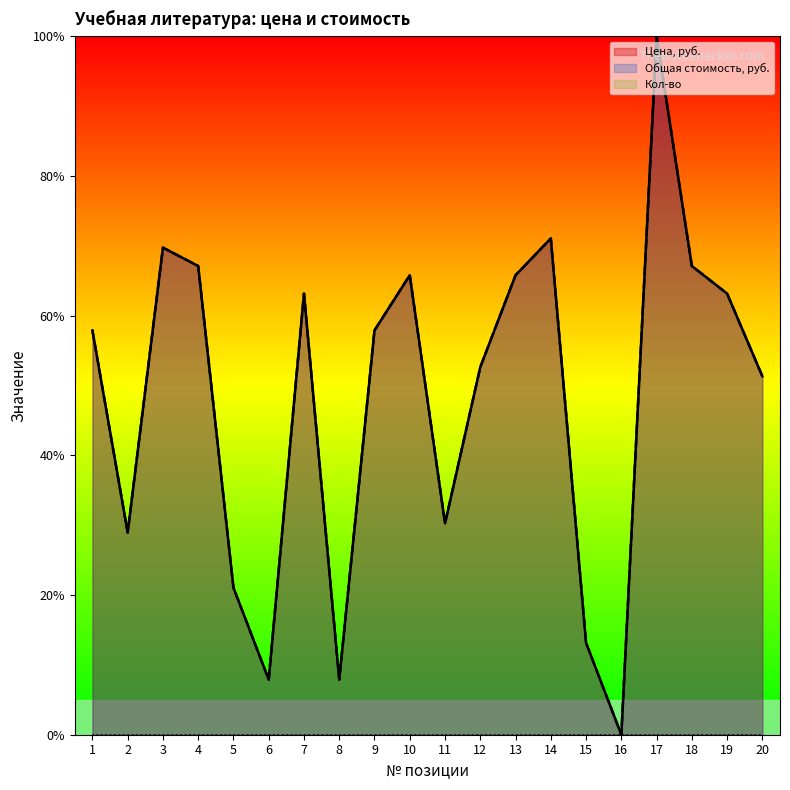

What is the approximate value of Общая стоимость, руб. at 13?

65.8